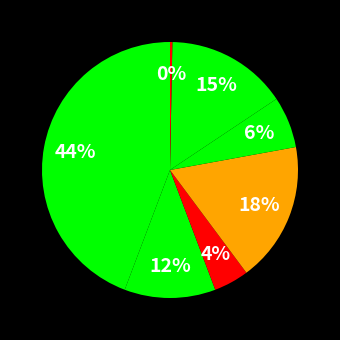

How many slices are in this pie chart?

7